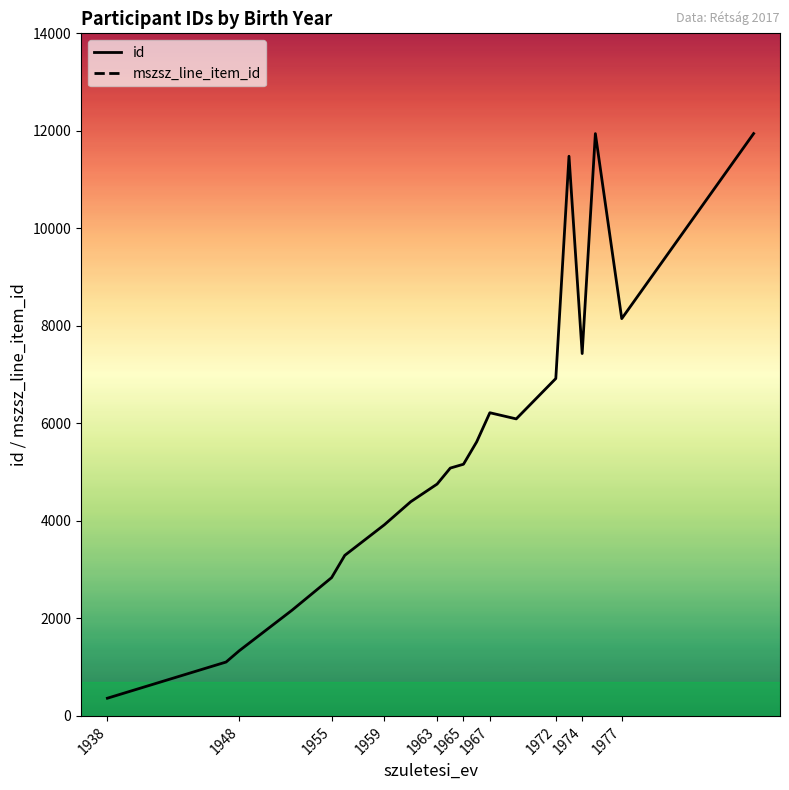

True or false: id has a value of 6218 at 1967.

True